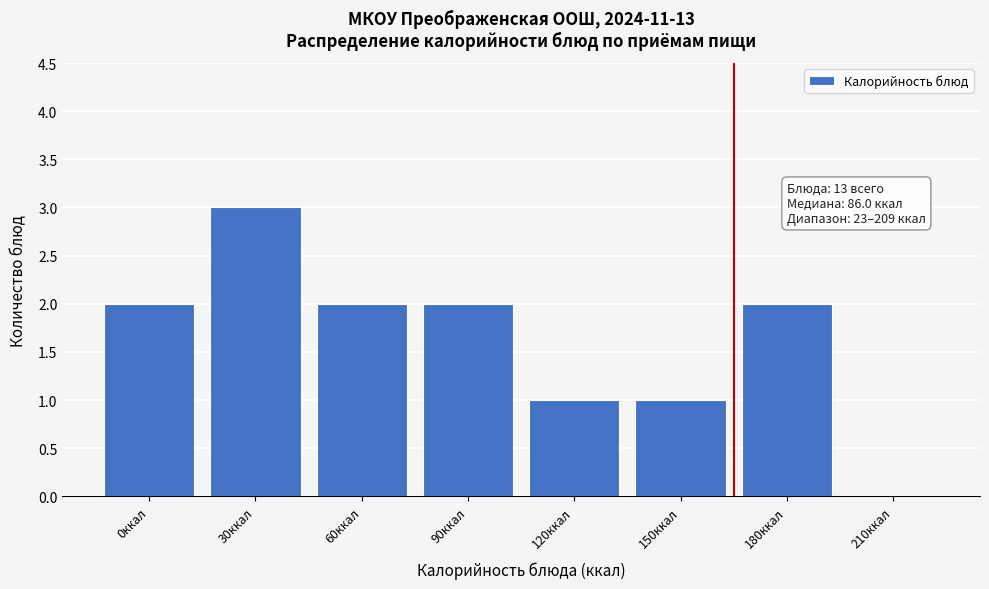

Reading left to right, extract all data points from this chart.

0ккал=2	30ккал=3	60ккал=2	90ккал=2	120ккал=1	150ккал=1	180ккал=2	210ккал=0